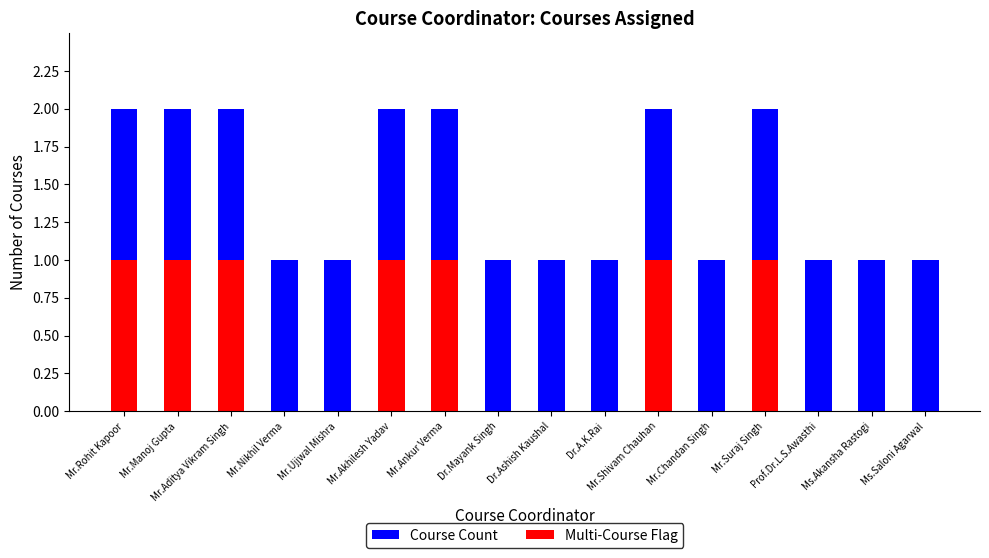

Reading right to left, transcribe all the data shown in this chart.

Course Count: 1	1	1	2	1	2	1	1	1	2	2	1	1	2	2	2
Multi-Course Flag: 0	0	0	1	0	1	0	0	0	1	1	0	0	1	1	1